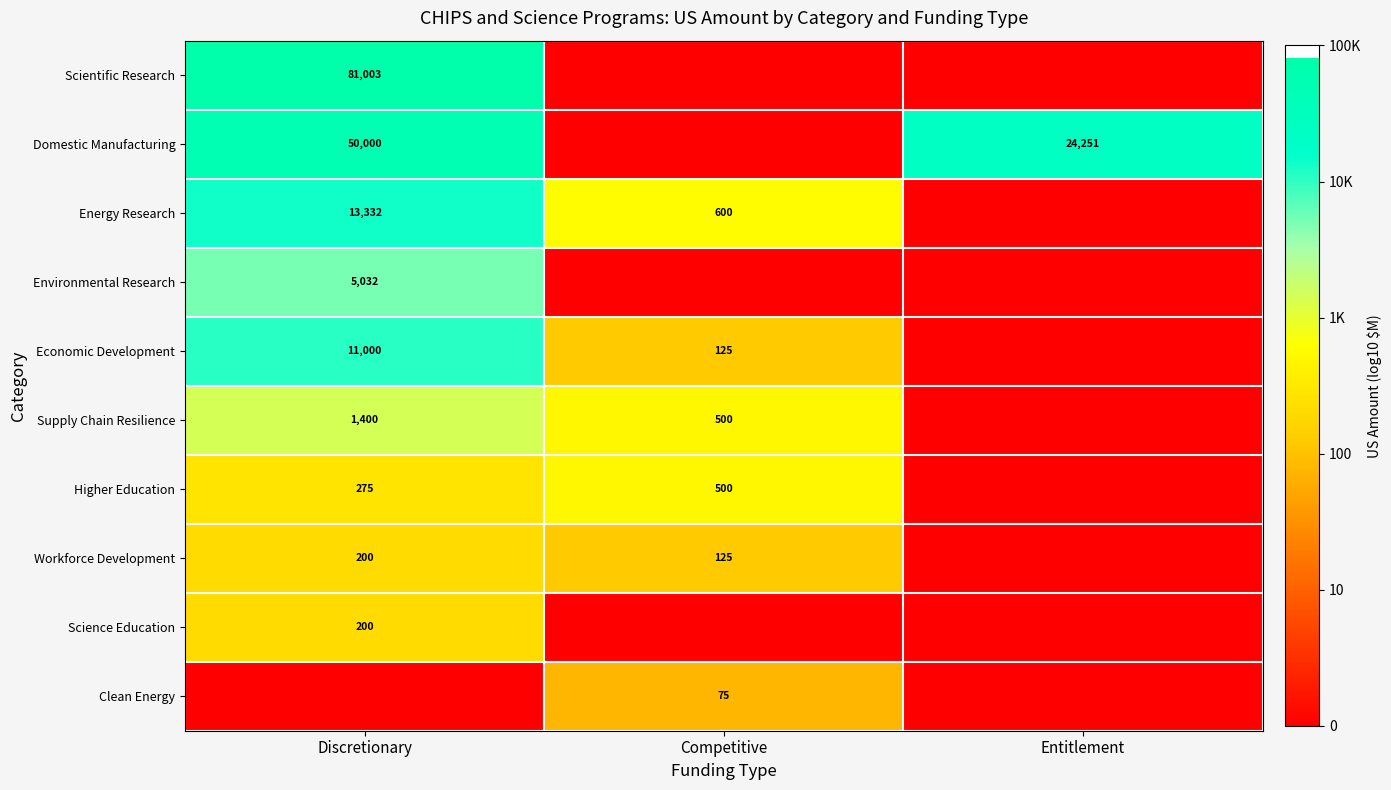

What is the difference between the Energy Research values at Discretionary and Competitive?

12732